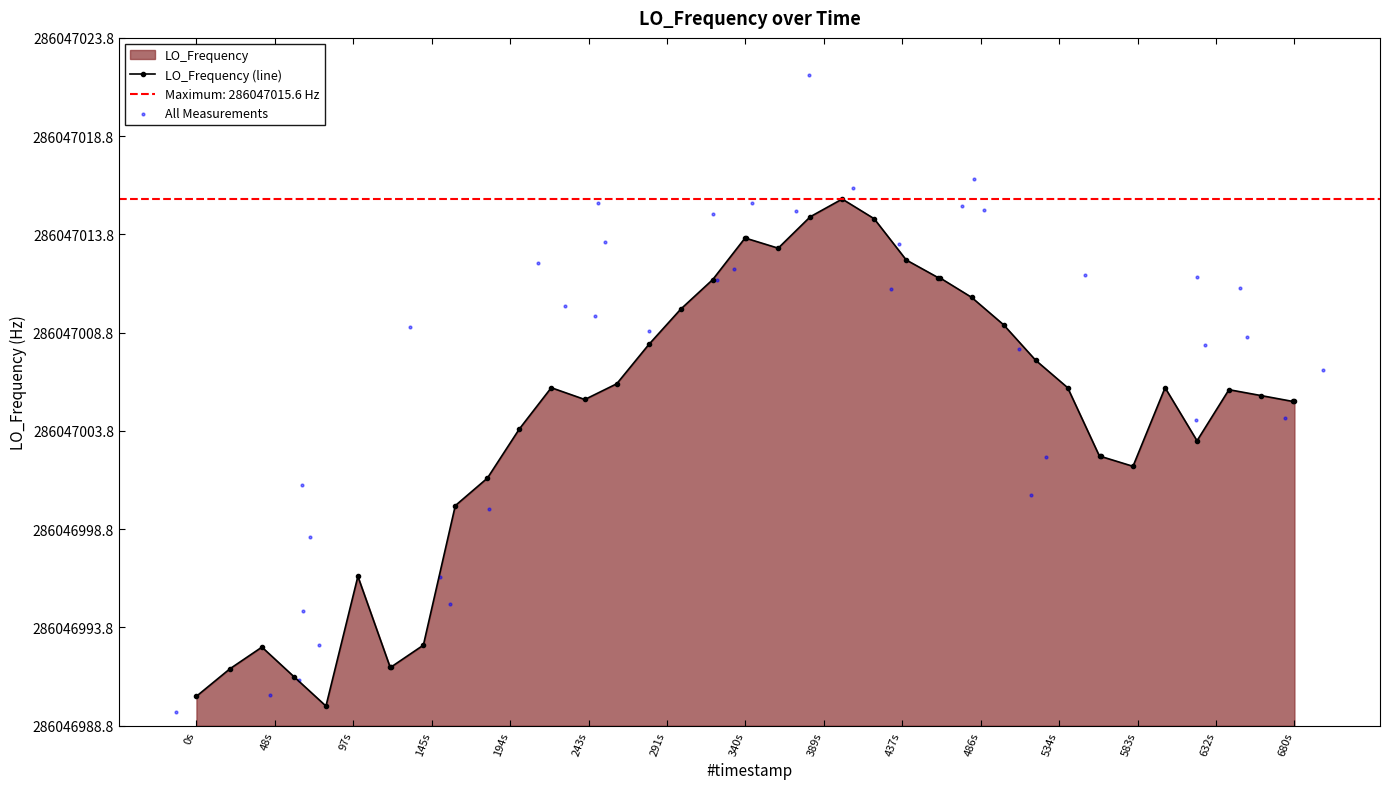

Which series has the largest total across all categories?

All Measurements